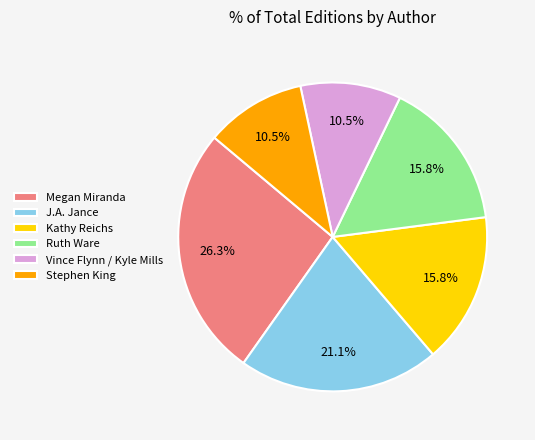

Does any single category account for the majority?

No